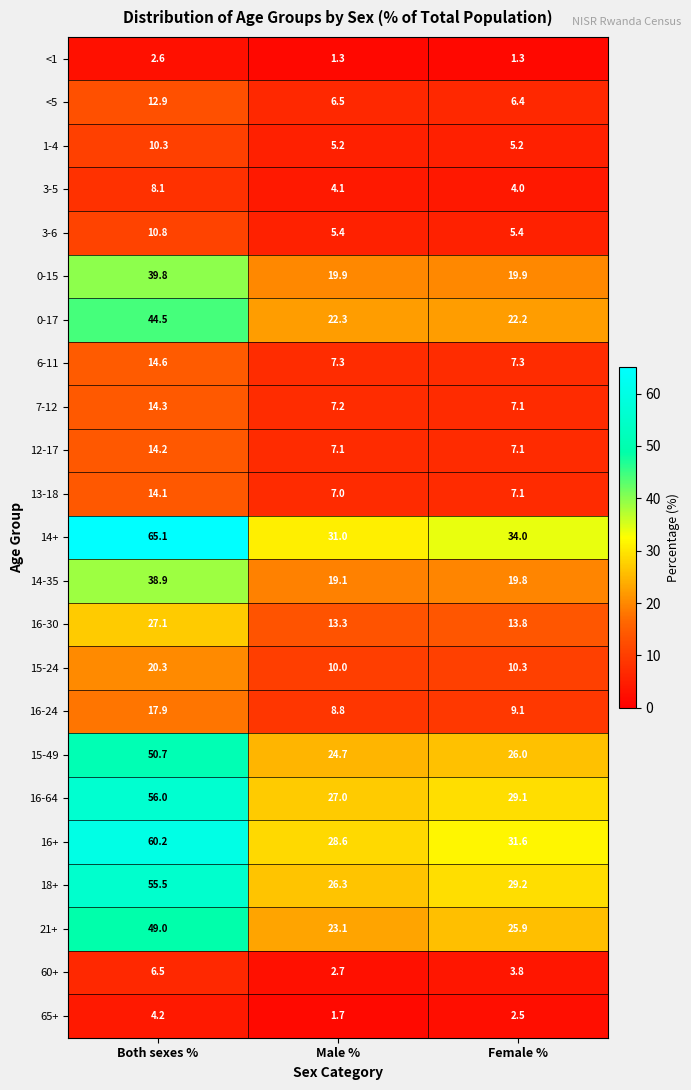

Which series has the largest total across all categories?

14+